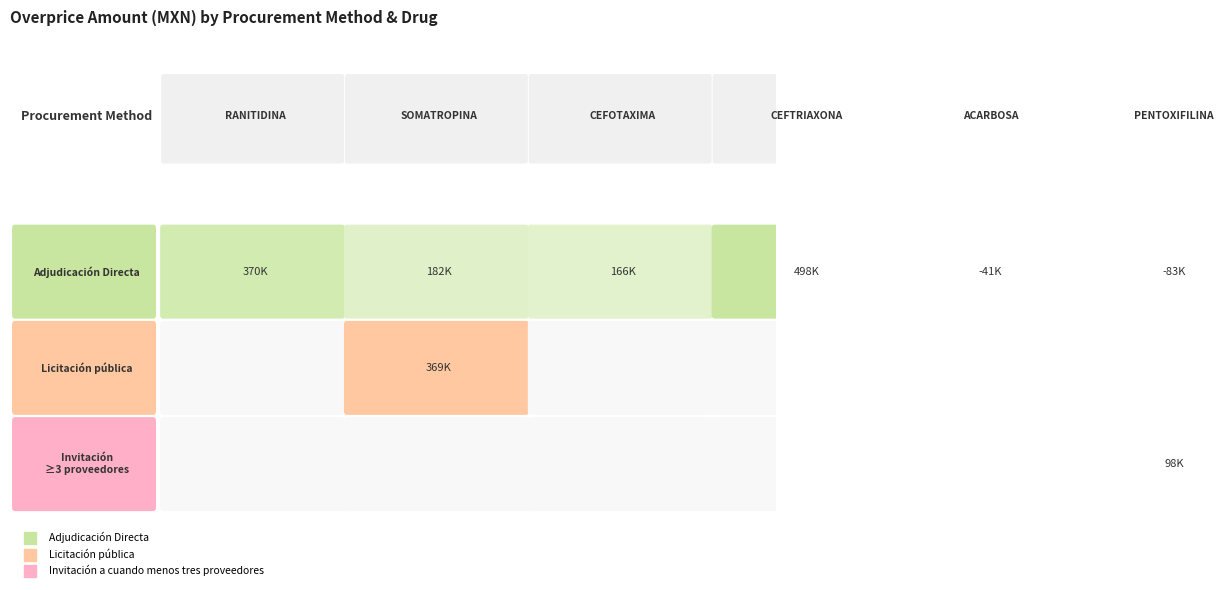

At how many categories does at least one series exceed 302179?

3